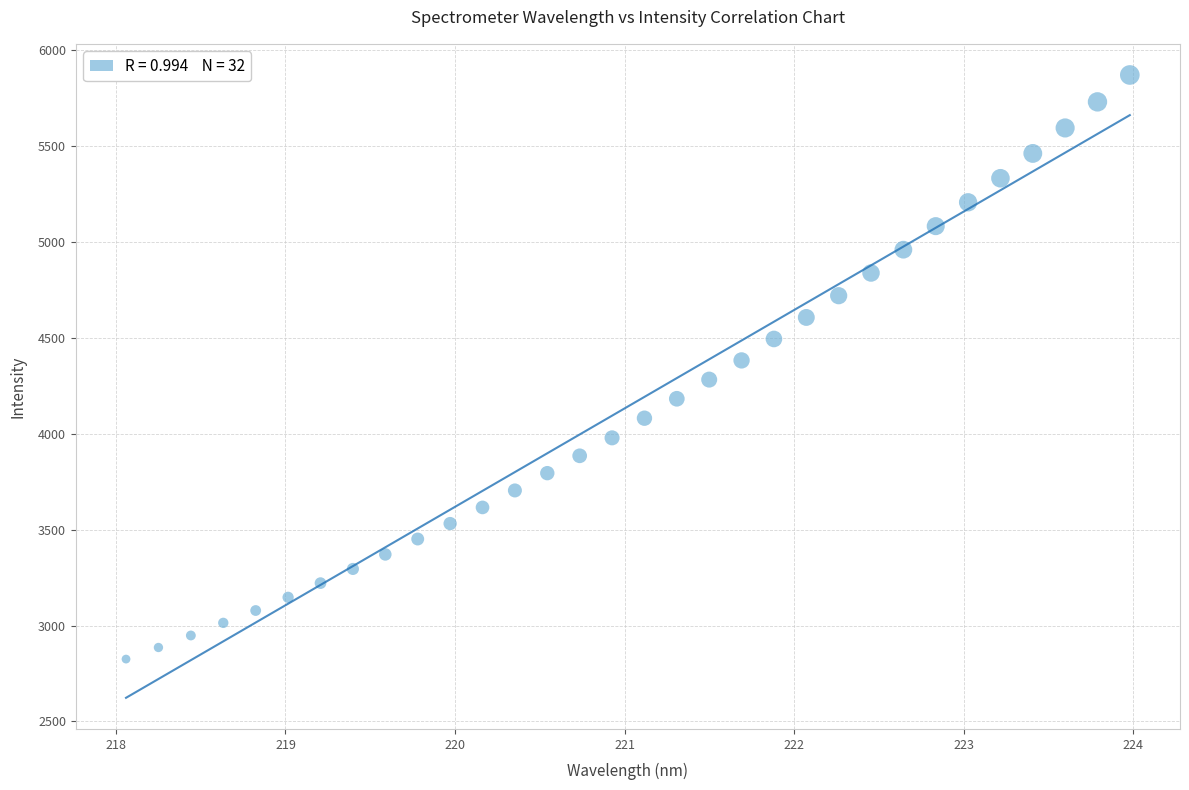

What is the range of Y values (max minus min)?

3046.8